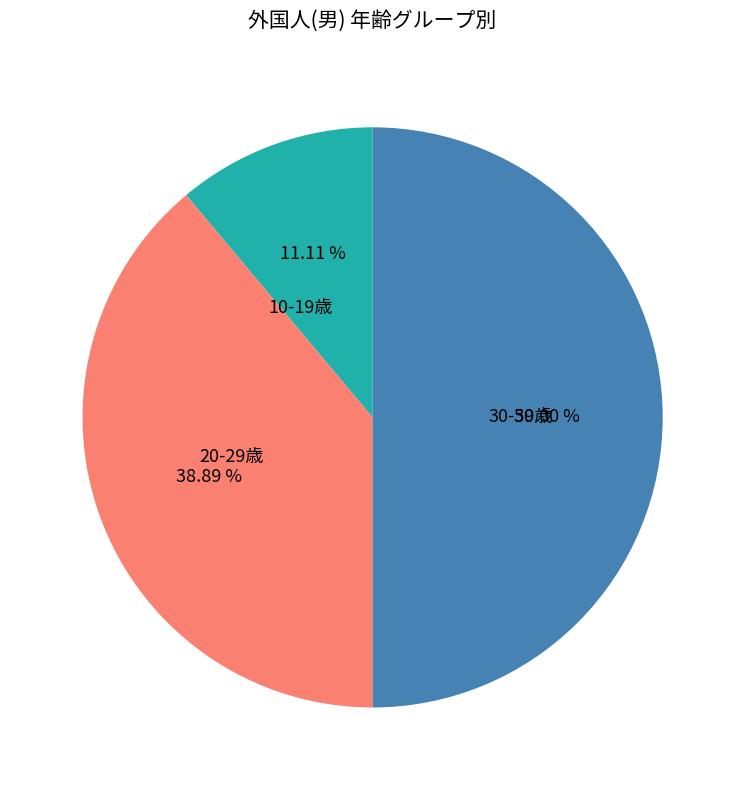

Combined, do 20-29歳 and 30-39歳 account for over 50%?

Yes